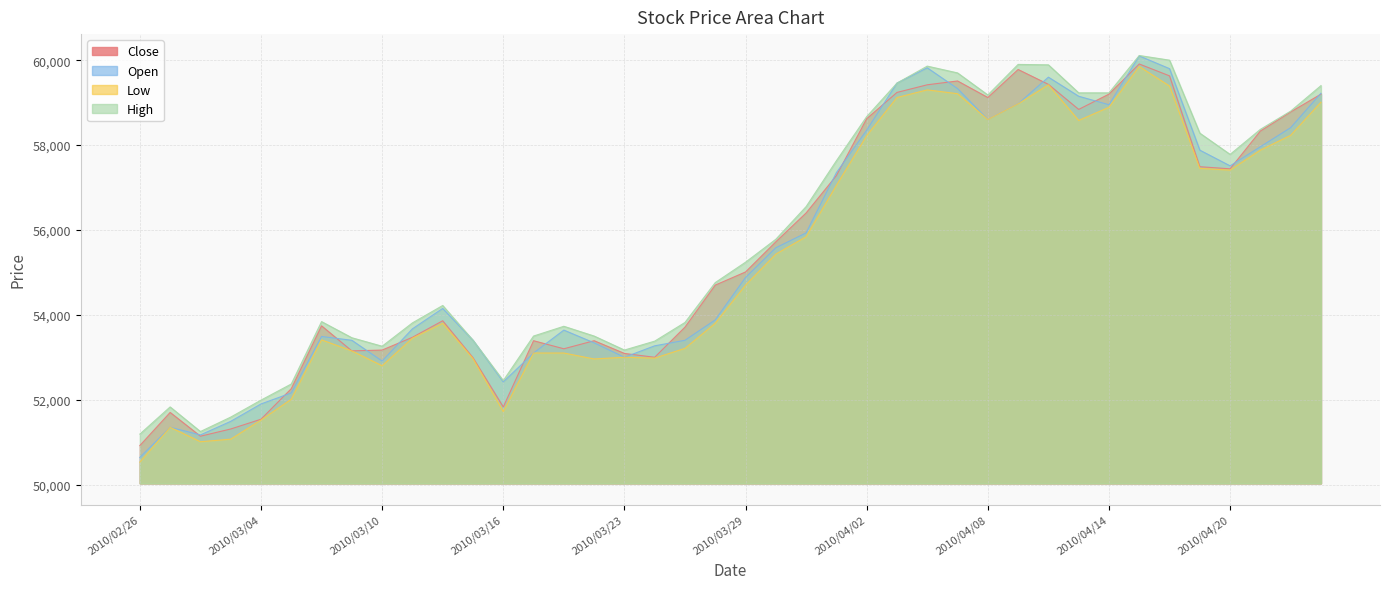

How many values in the Close series exceed 55010?

19